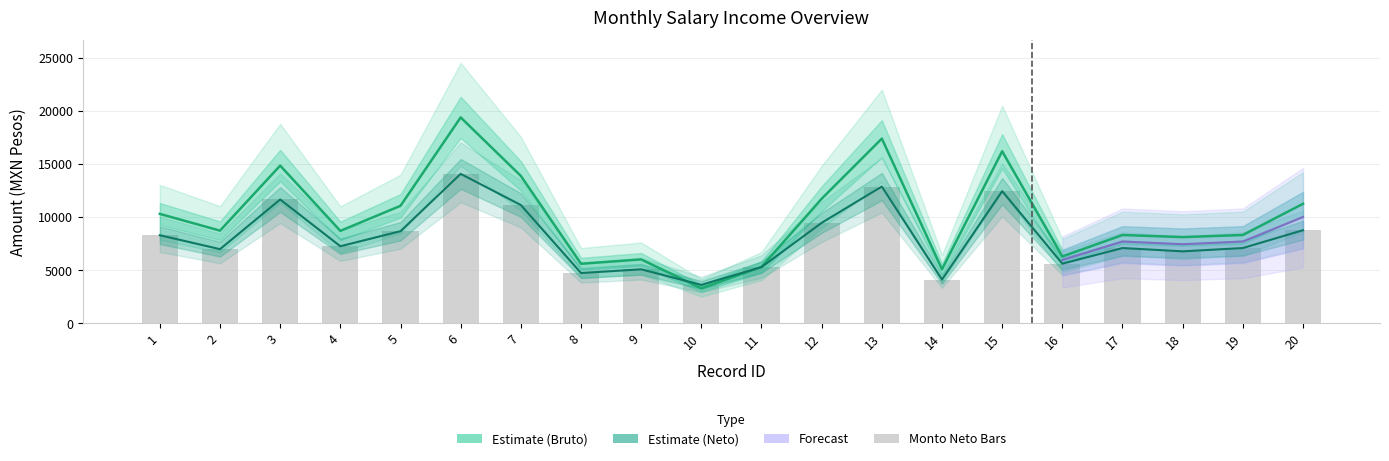

What is the total value across all series at 18?

14874